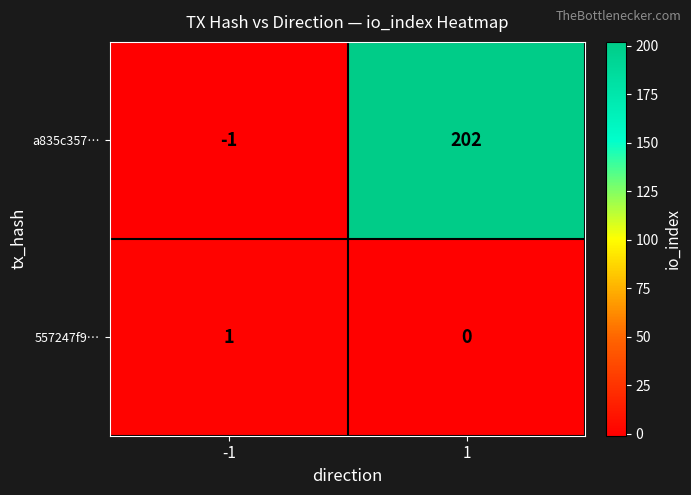

Which label corresponds to the smallest value in the chart?

-1